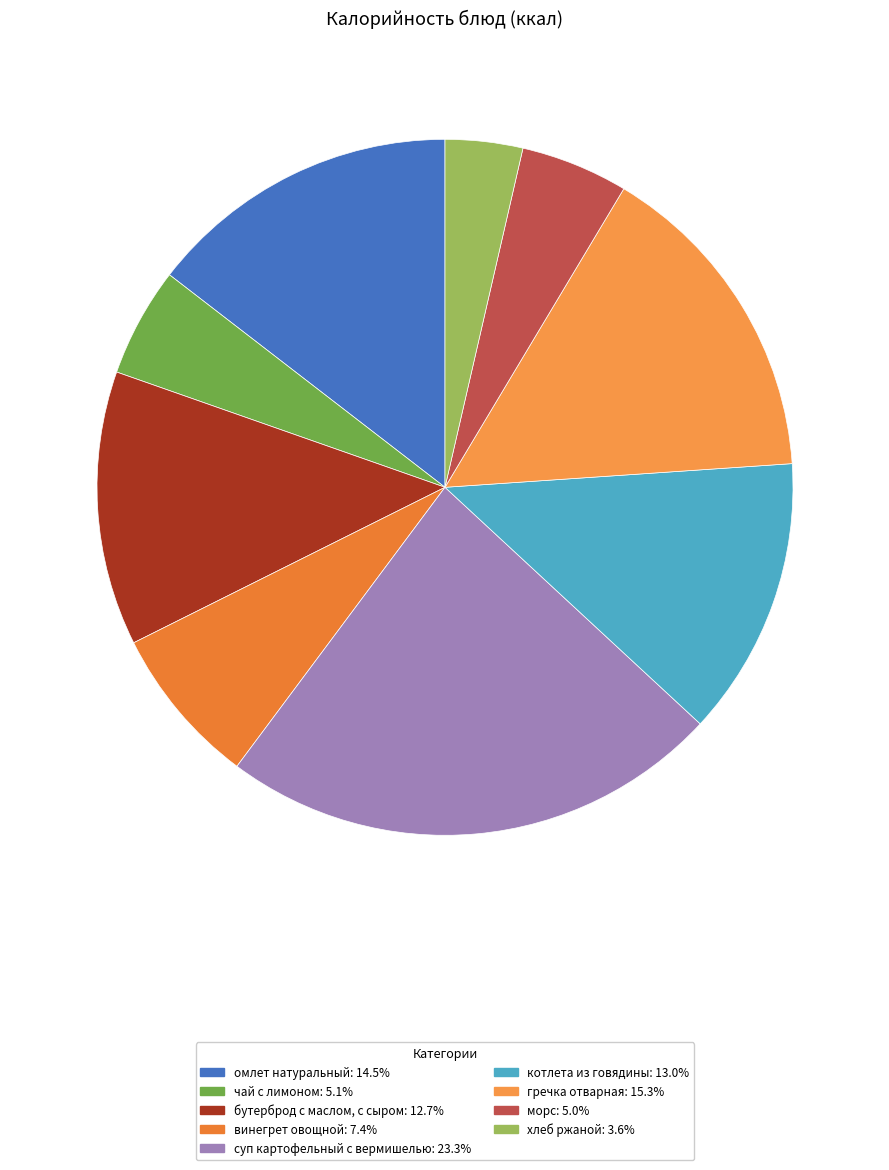

To the nearest percent, what is the combined percentage of винегрет овощной and бутерброд с маслом, с сыром?

20%